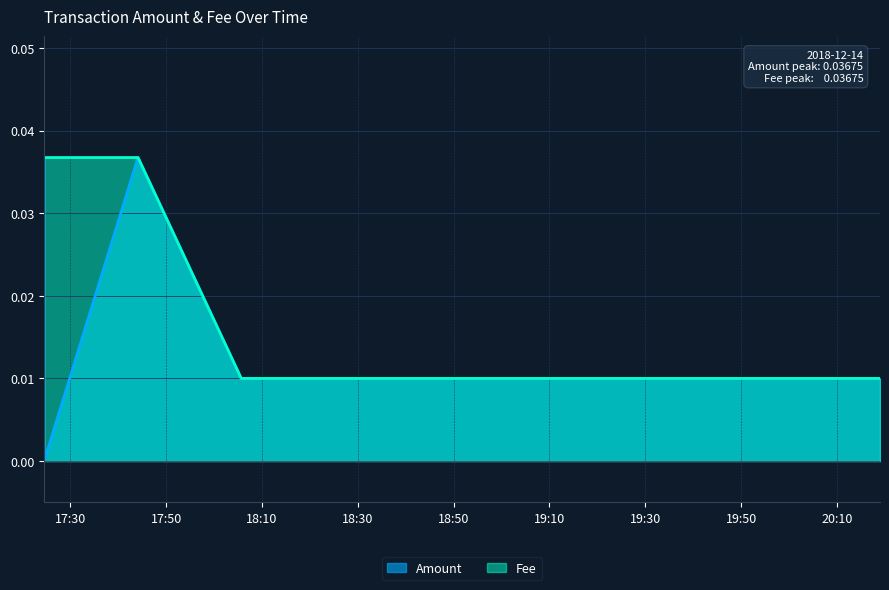

What is the label of the 1st point from the right?

2018-12-14 20:19:00